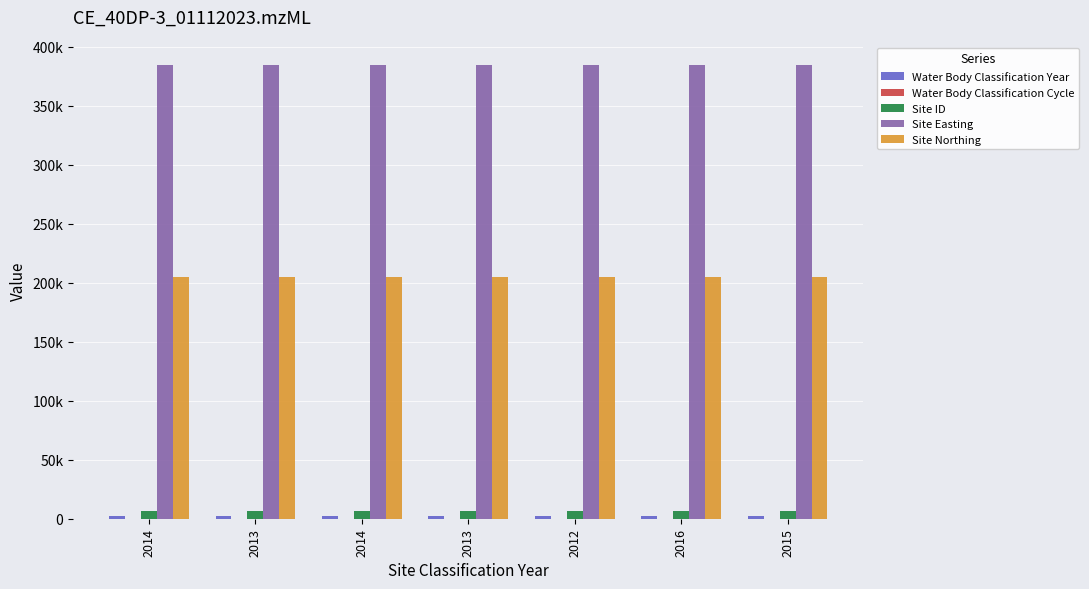

What is the difference between the Water Body Classification Year values at 2013 and 2015?

2